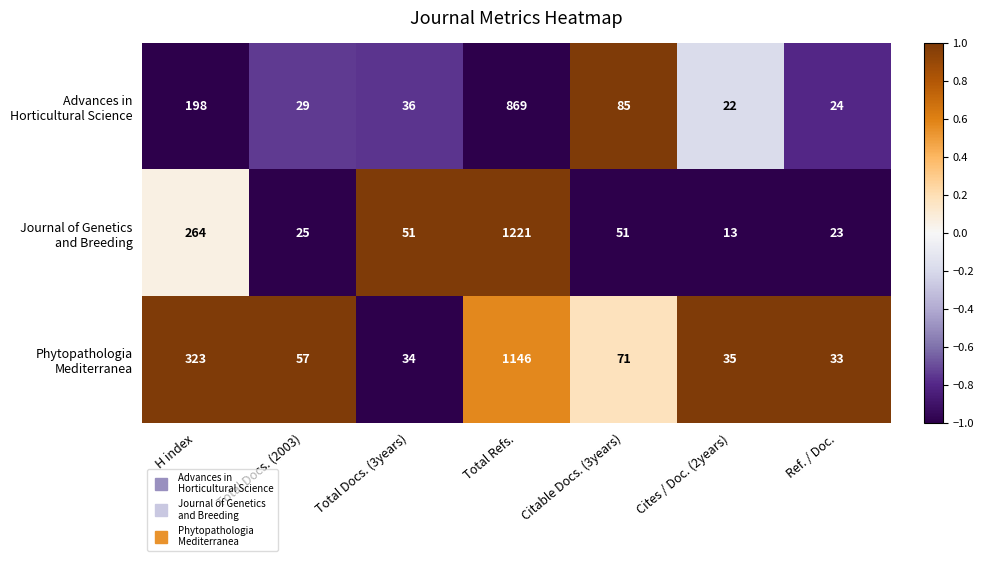

How many series are shown in this chart?

3